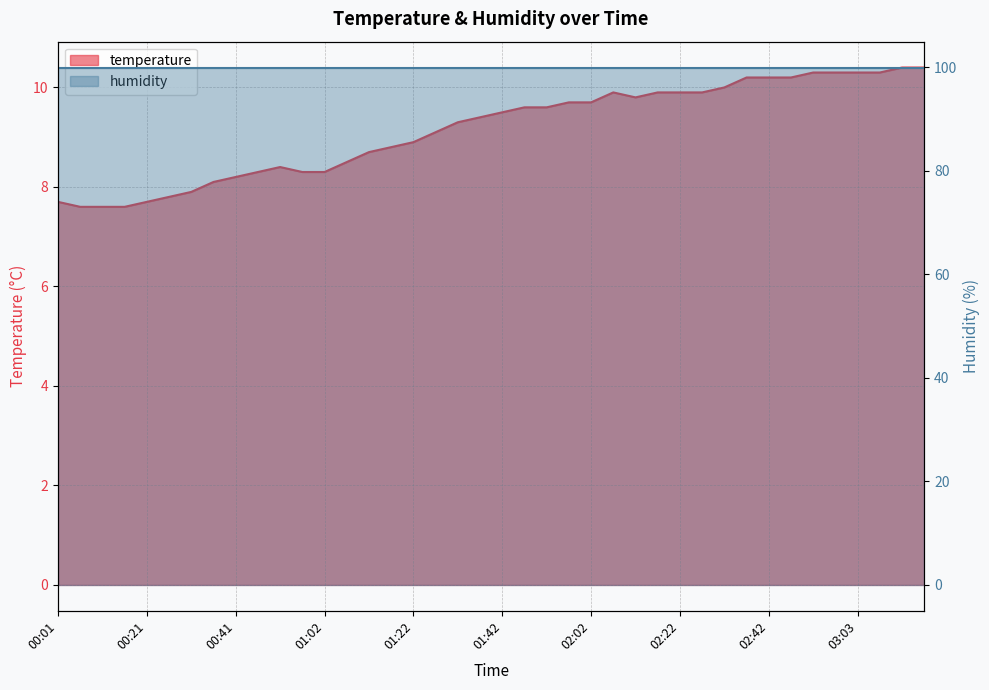

How many points are higher than both their immediate neighbors (excluding endpoints)?

2